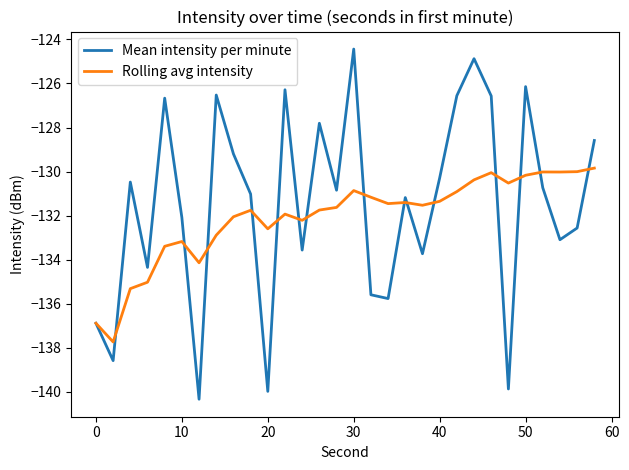

List the series in order of their peak value, highest first.

Mean intensity per minute, Rolling avg intensity